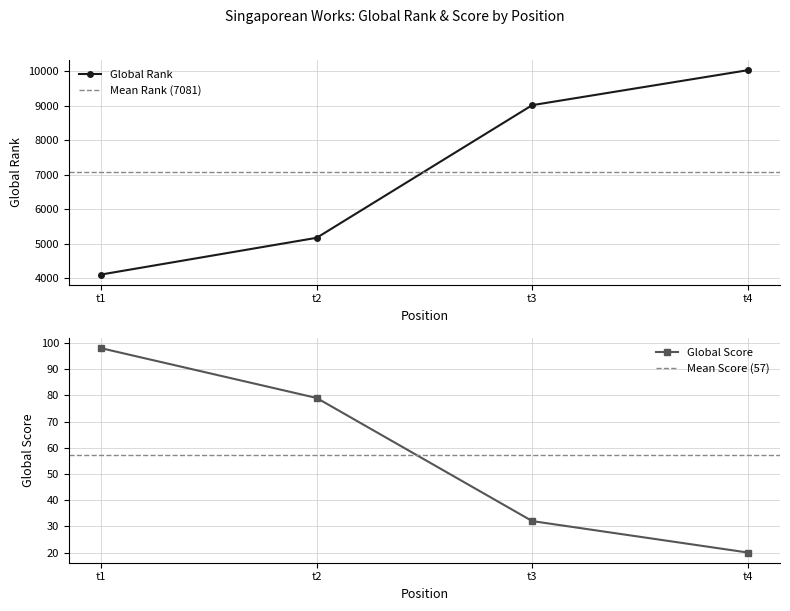

What is the value of the Global Rank point at the 3rd from the left?

9012